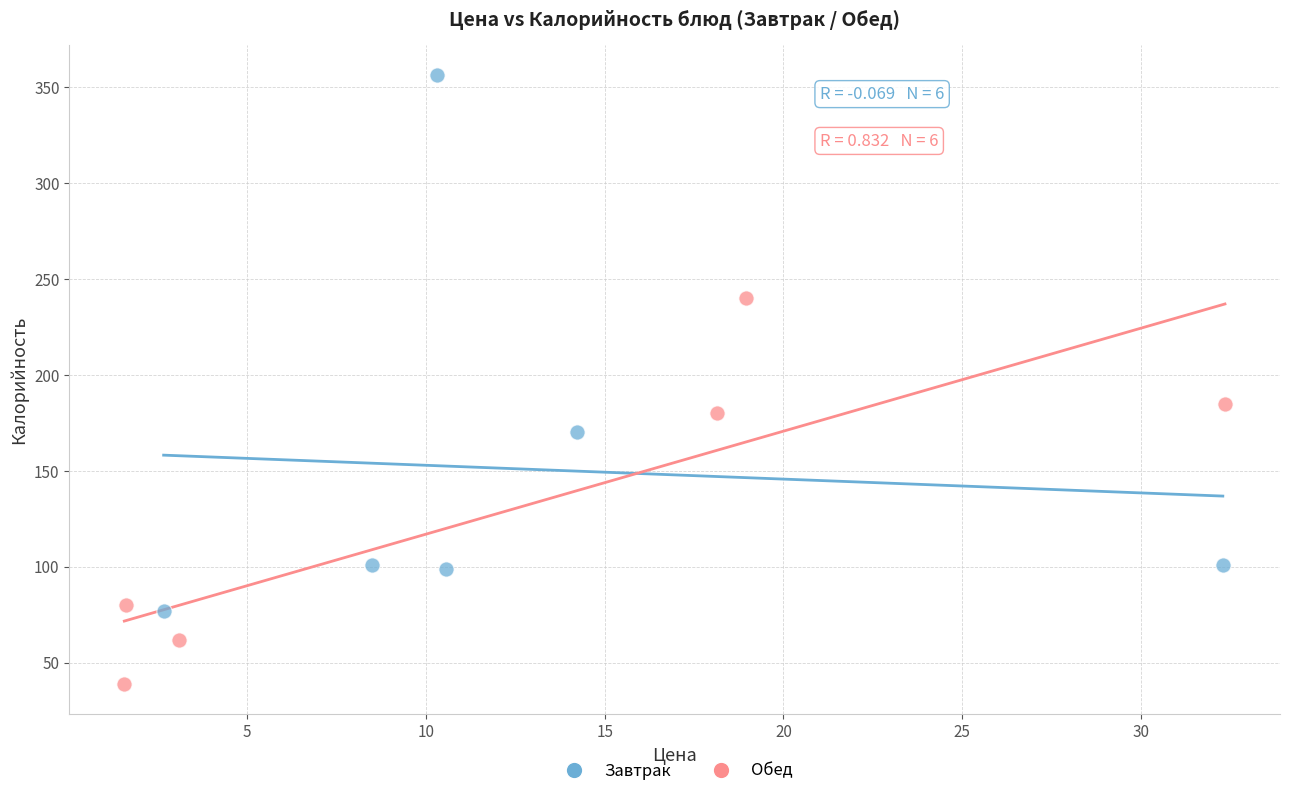

What are all the series names shown in the legend?

Завтрак, Обед